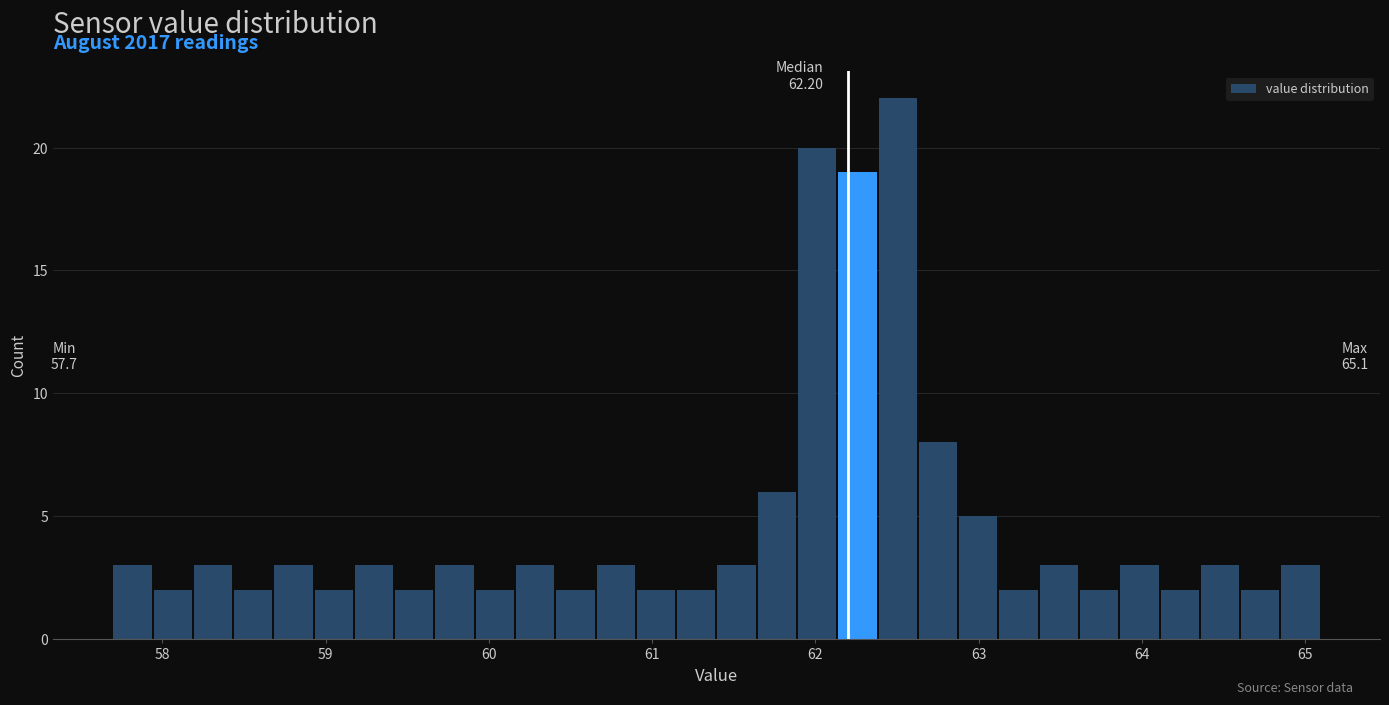

Around what value on the x-axis is the tallest bar? Give the approximate position of its centre, as read against the axis.

62.5